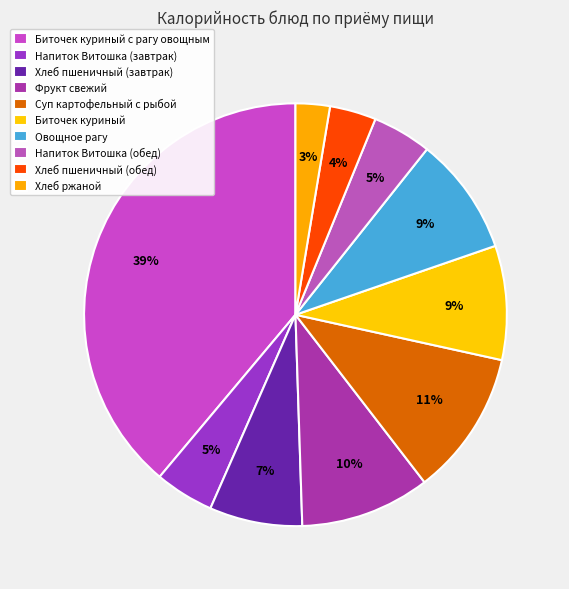

What is the change in value from Суп картофельный с рыбой to Биточек куриный?

-39.5